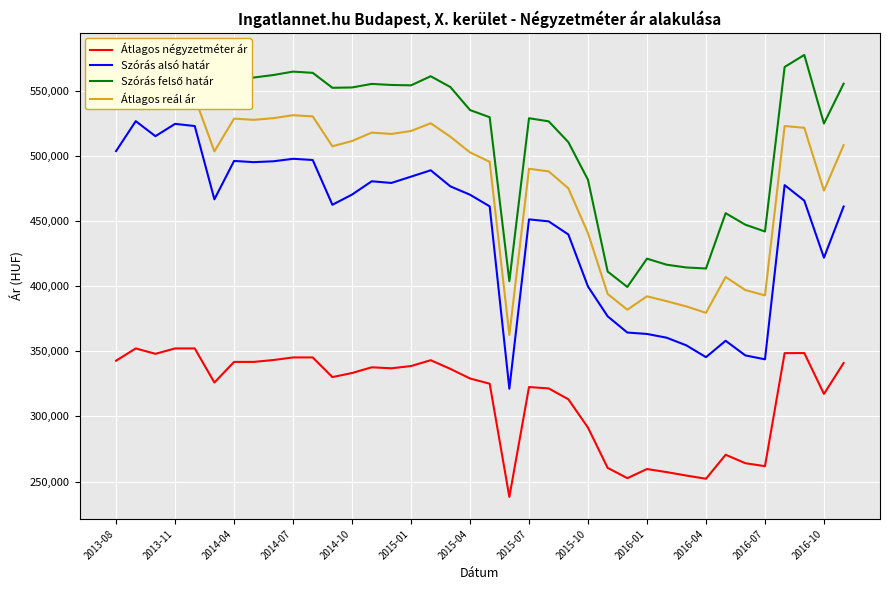

Between 19 and 25, which series saw the biggest shift?

Szórás felső határ